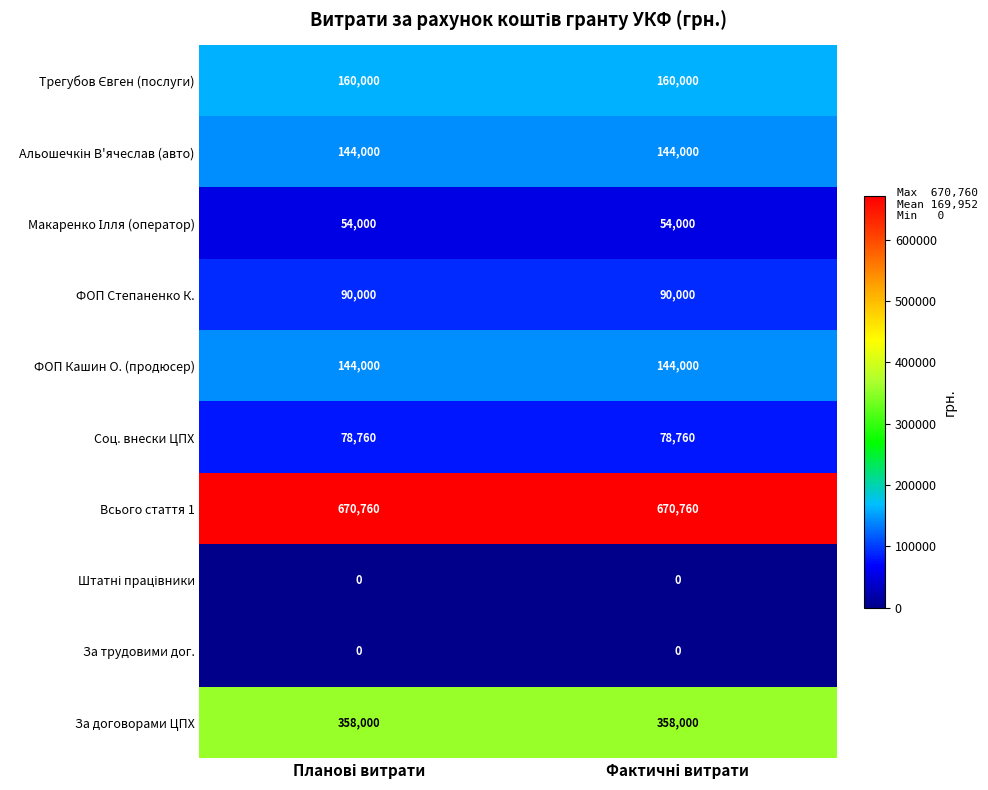

Which series has the largest total across all categories?

Всього стаття 1